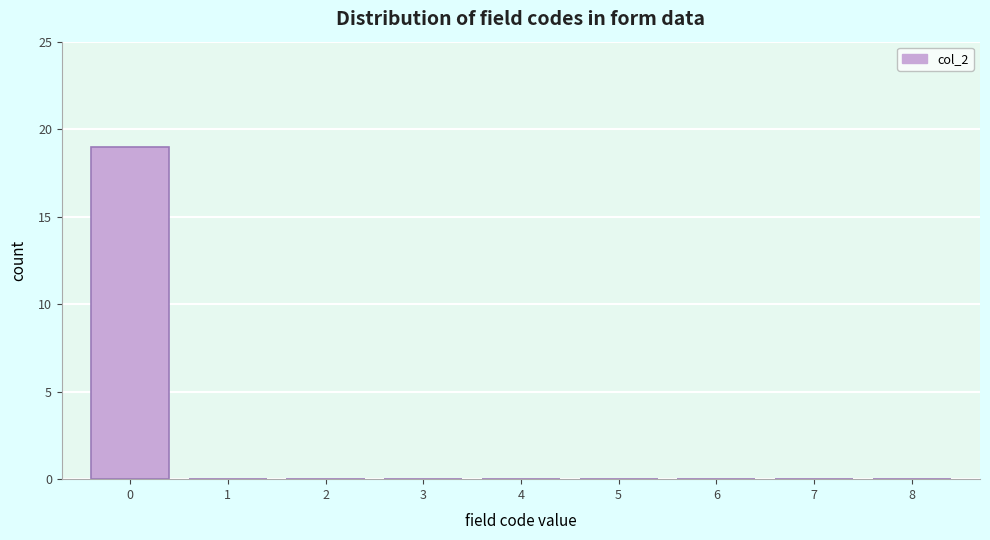

Reading left to right, list all the values displayed in this chart.

0=19	1=0	2=0	3=0	4=0	5=0	6=0	7=0	8=0